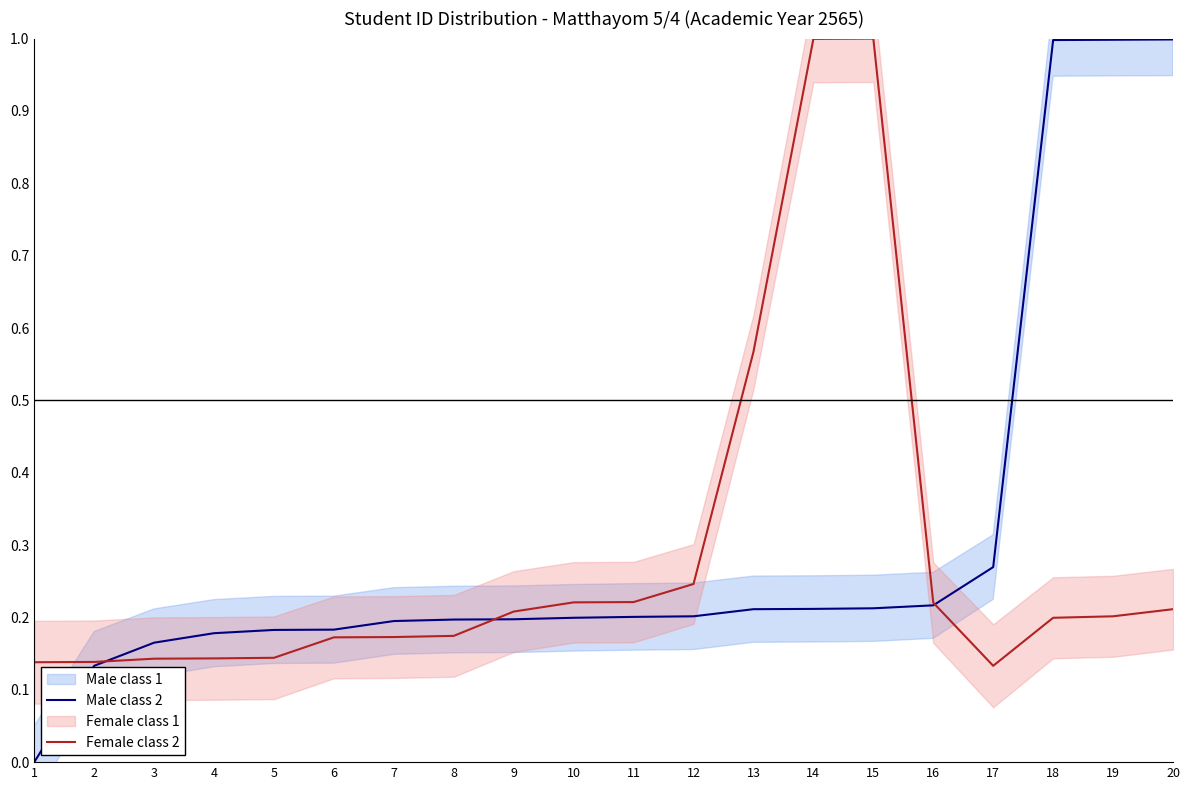

Which category has the highest value in the Female class 2 series?

15